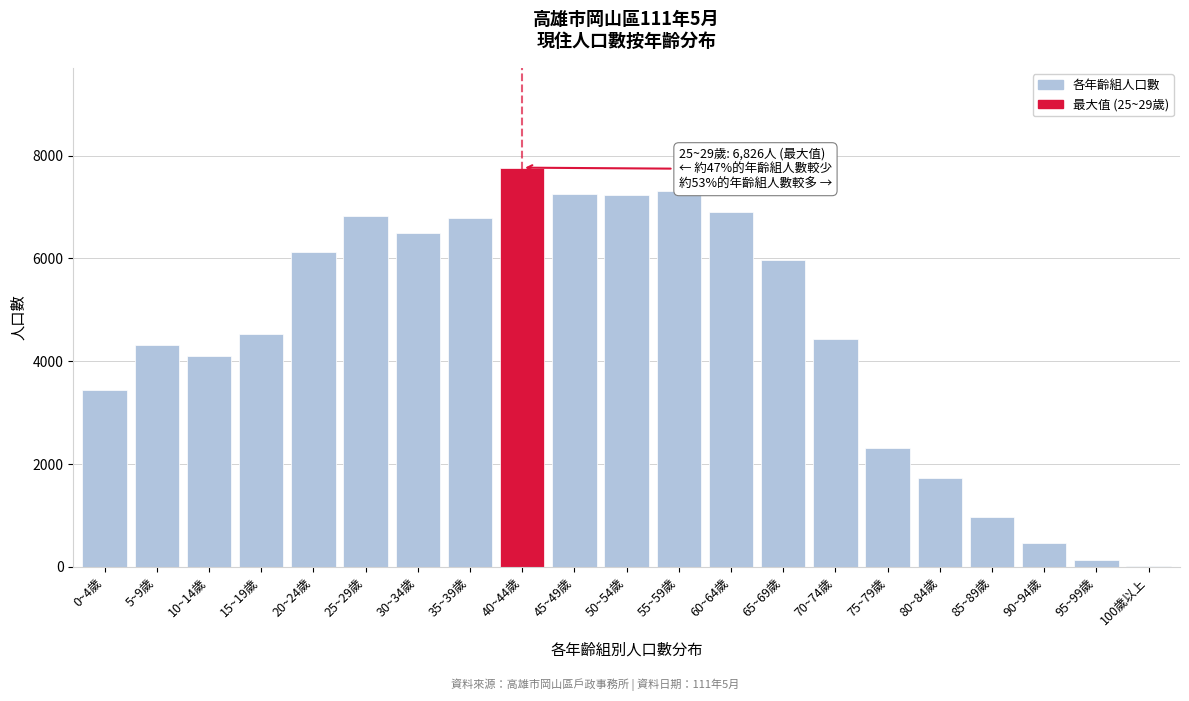

At which label is the value closest to 3891?

10~14歲